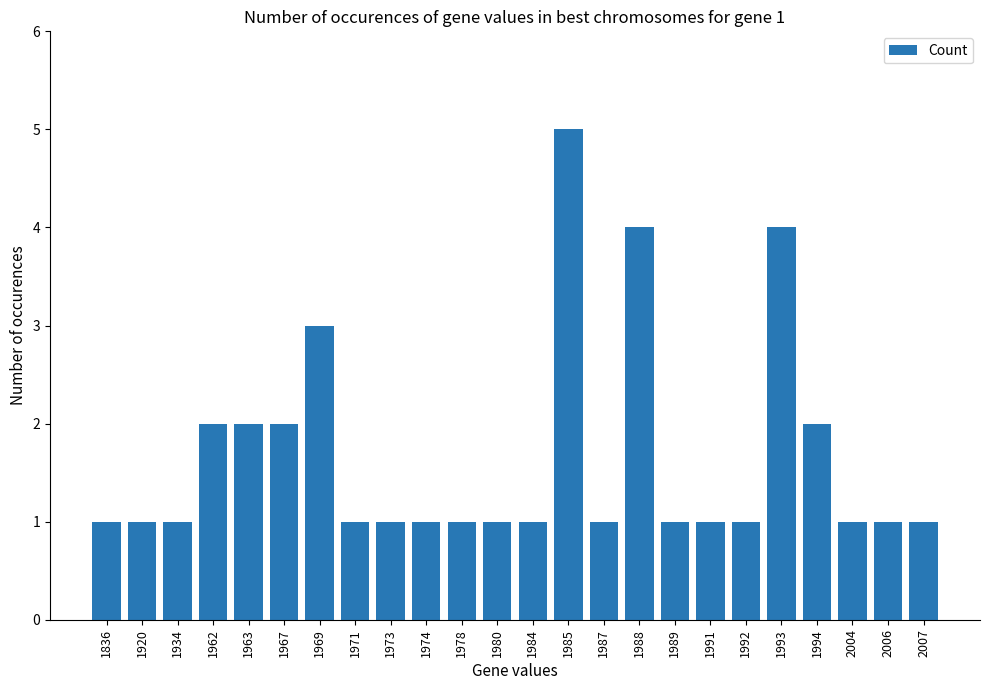

How many values are between 1 and 2?

20